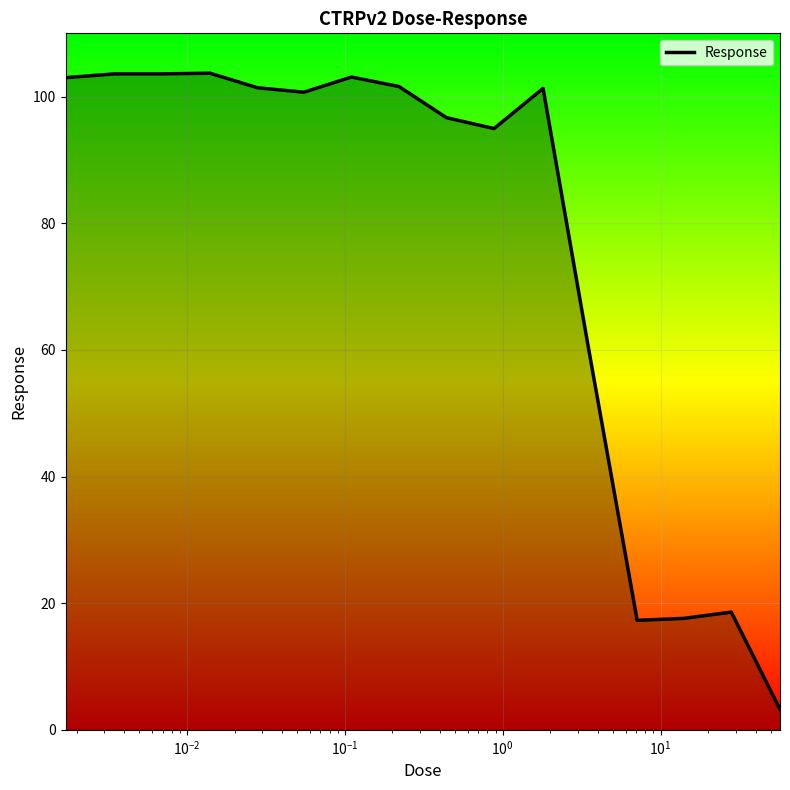

How many lines are shown in the chart?

1